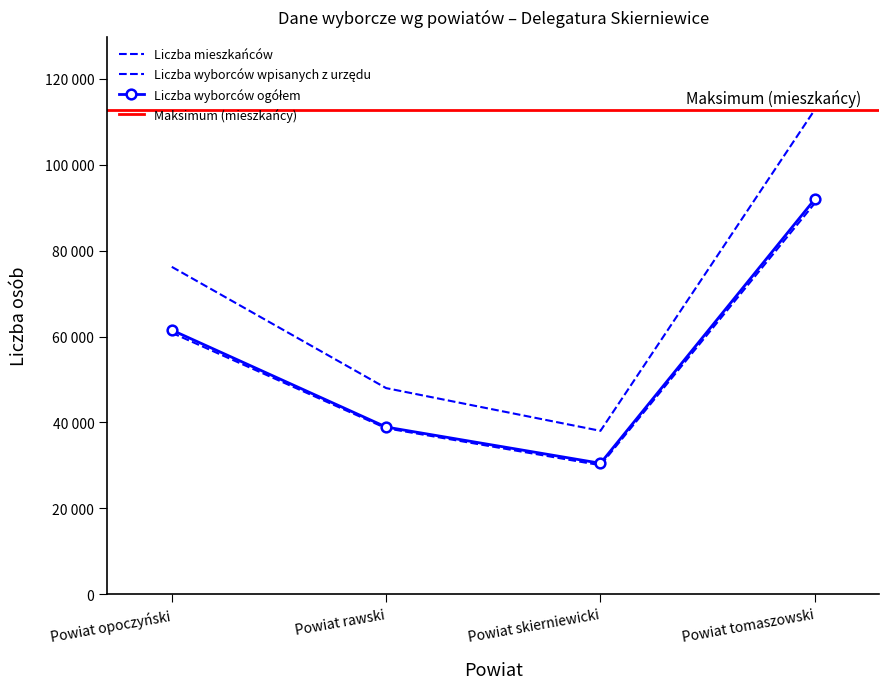

What is the label of the 2nd point from the left?

Powiat rawski